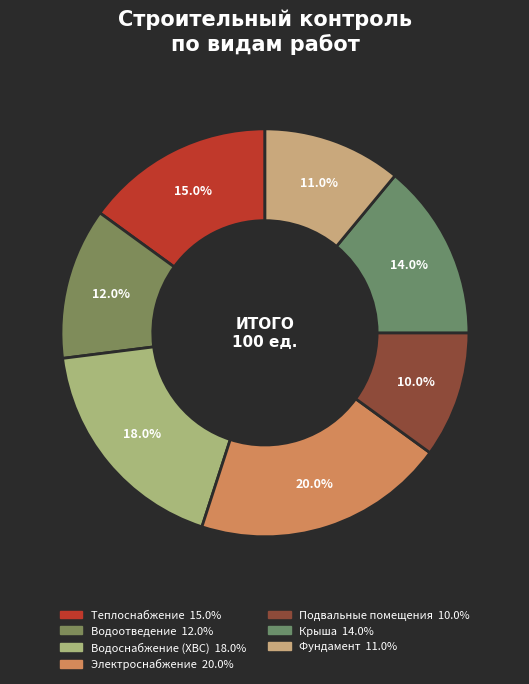

Count the number of slices in the pie.

7